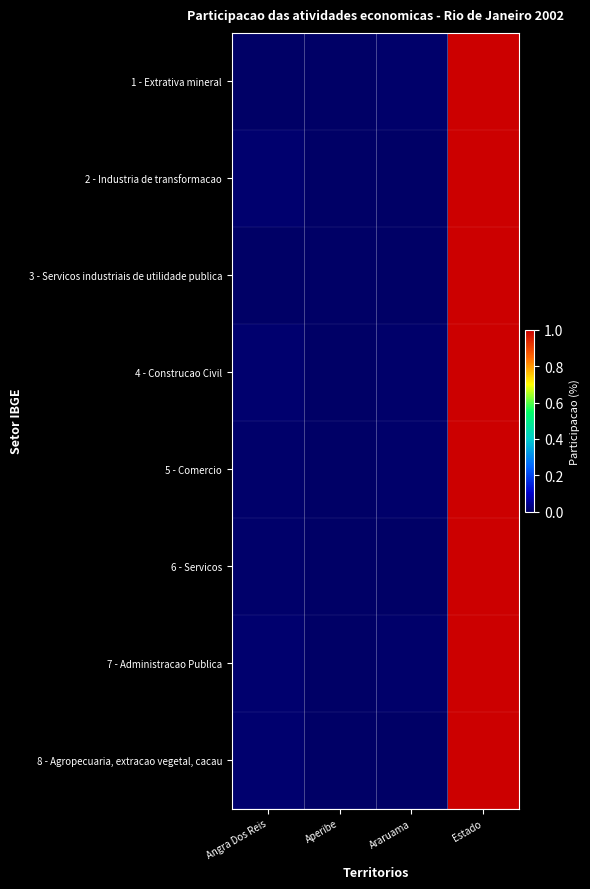

At which category is the sum across all series the highest?

Estado